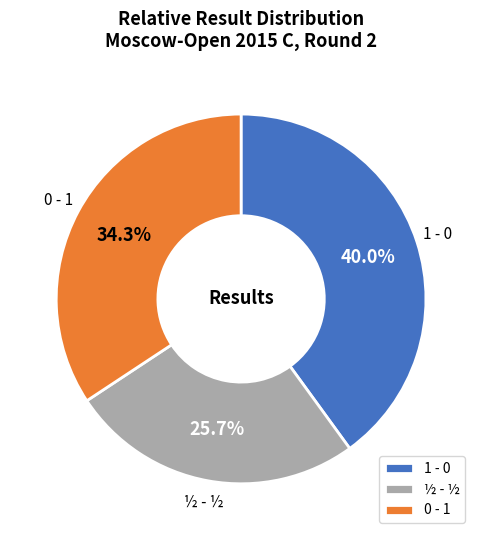

Rank the categories by value from lowest to highest.

½ - ½, 0 - 1, 1 - 0